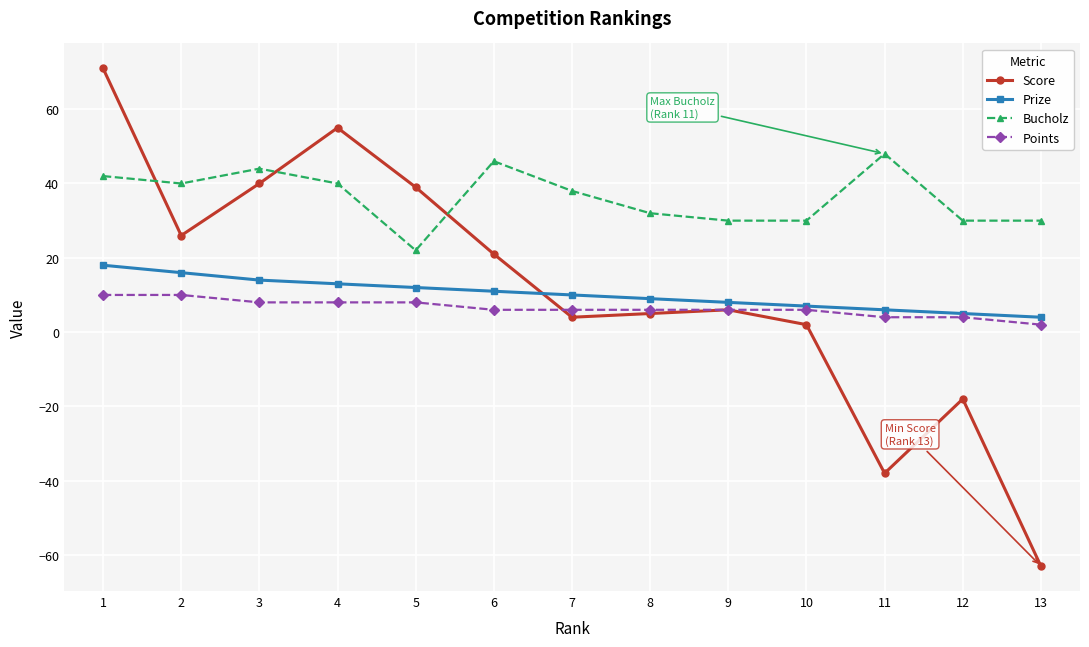

The value of Score at 12 is -9. True or false?

False